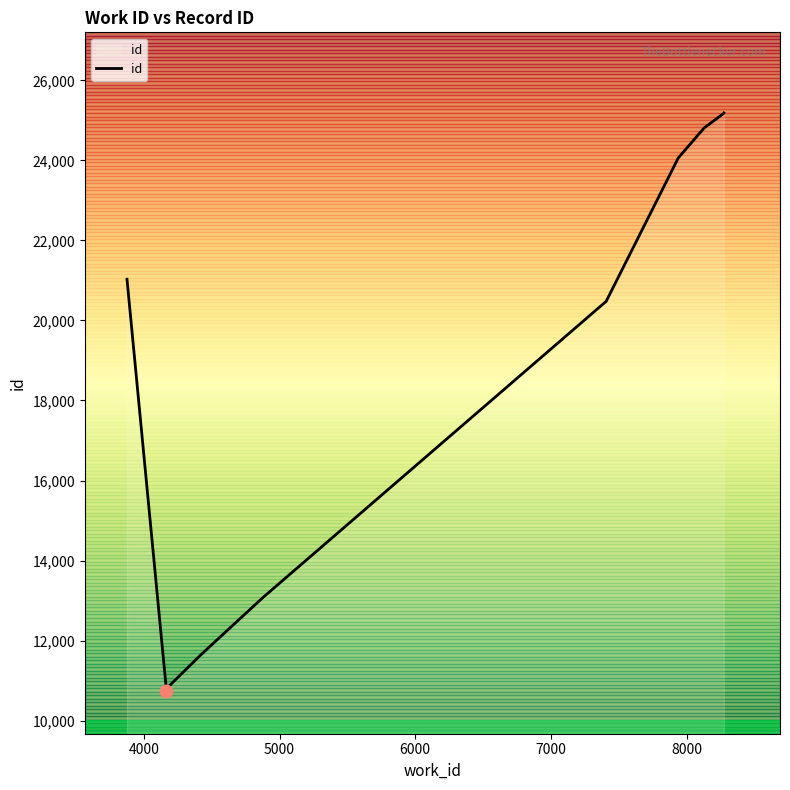

What is the smallest value displayed?

10748